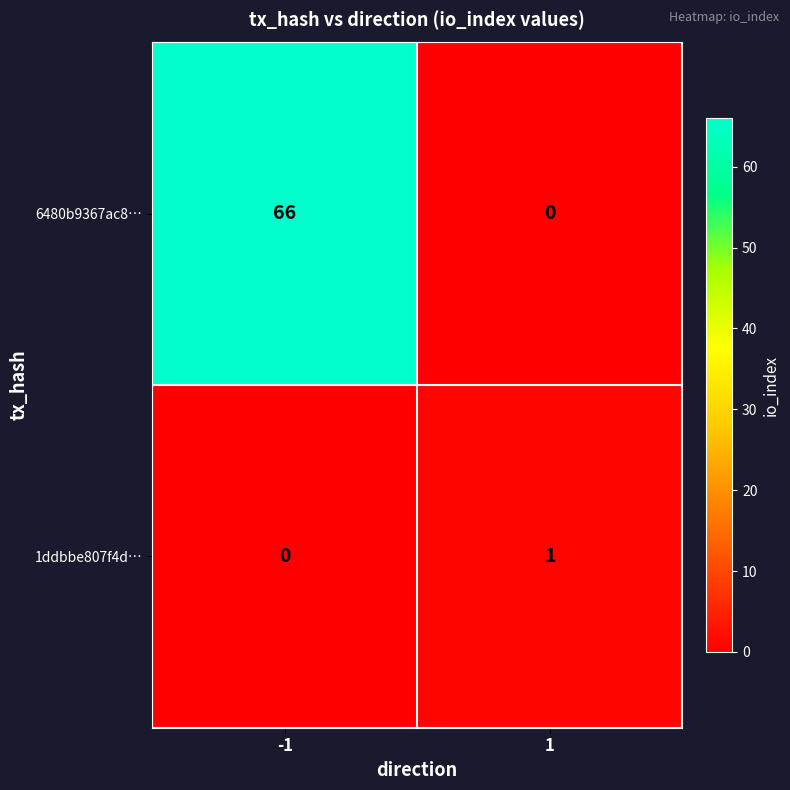

At 1, list the series in order from smallest to largest.

6480b9367ac8…, 1ddbbe807f4d…